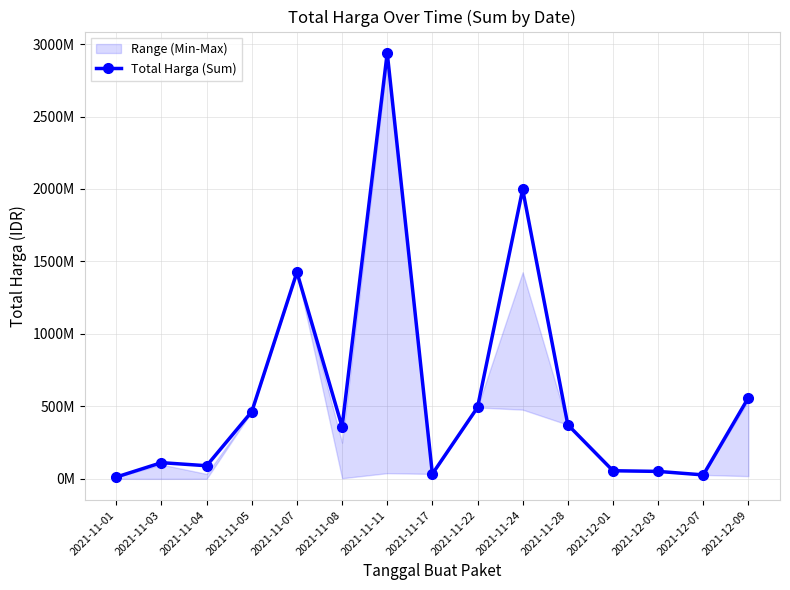

Reading right to left, list all the values displayed in this chart.

559971000	27412000	51601000	56152800	373404000	1997327100	493000000	34292000	2939173240	359516000	1425867900	464002100	90672075	111901270	12787500